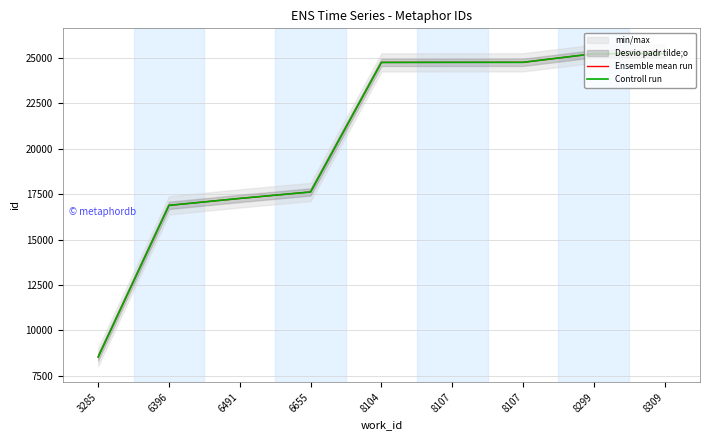

What is the difference between the Ensemble mean run values at 6655 and 6396?

738